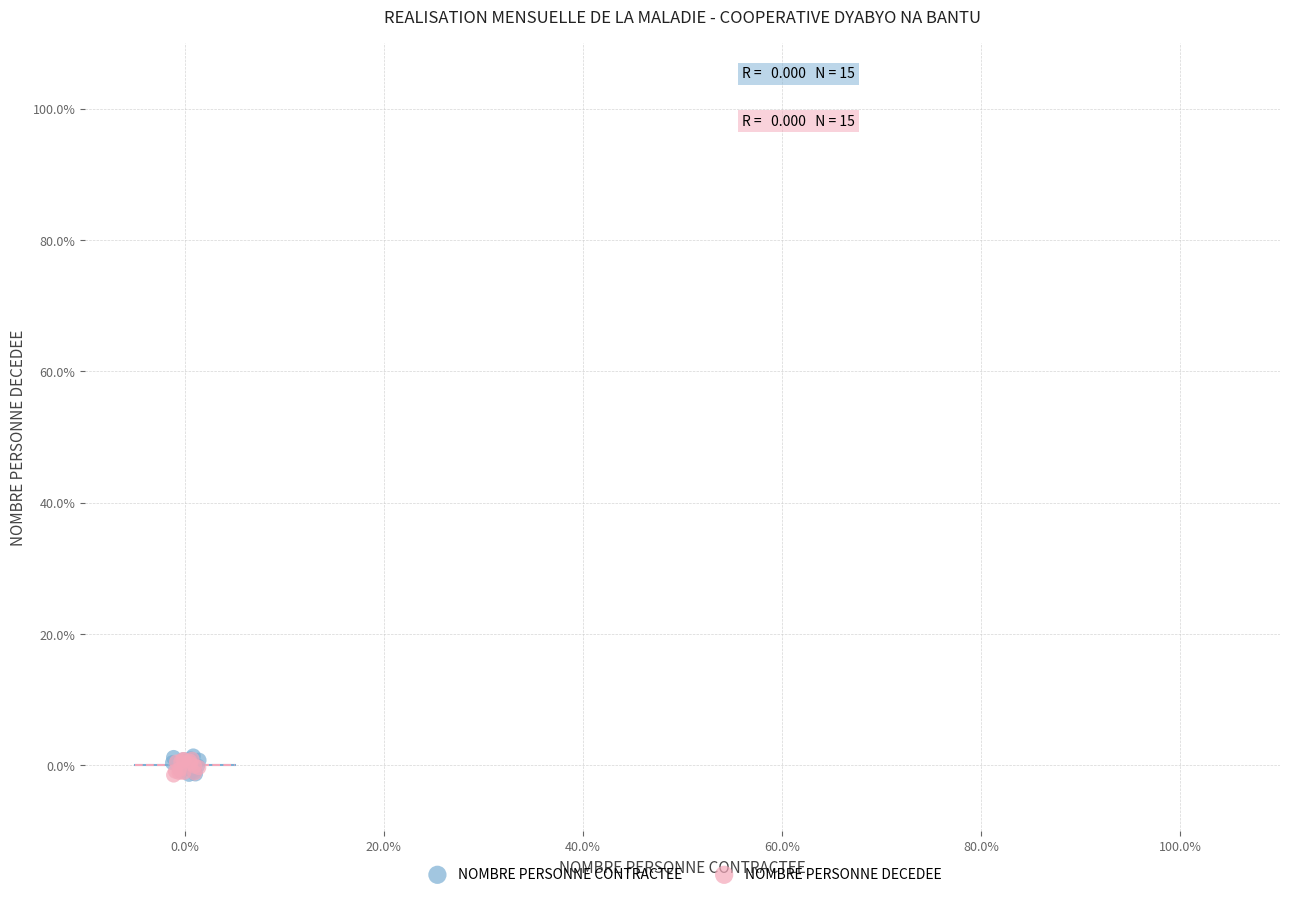

What are all the series names shown in the legend?

NOMBRE PERSONNE CONTRACTEE, NOMBRE PERSONNE DECEDEE